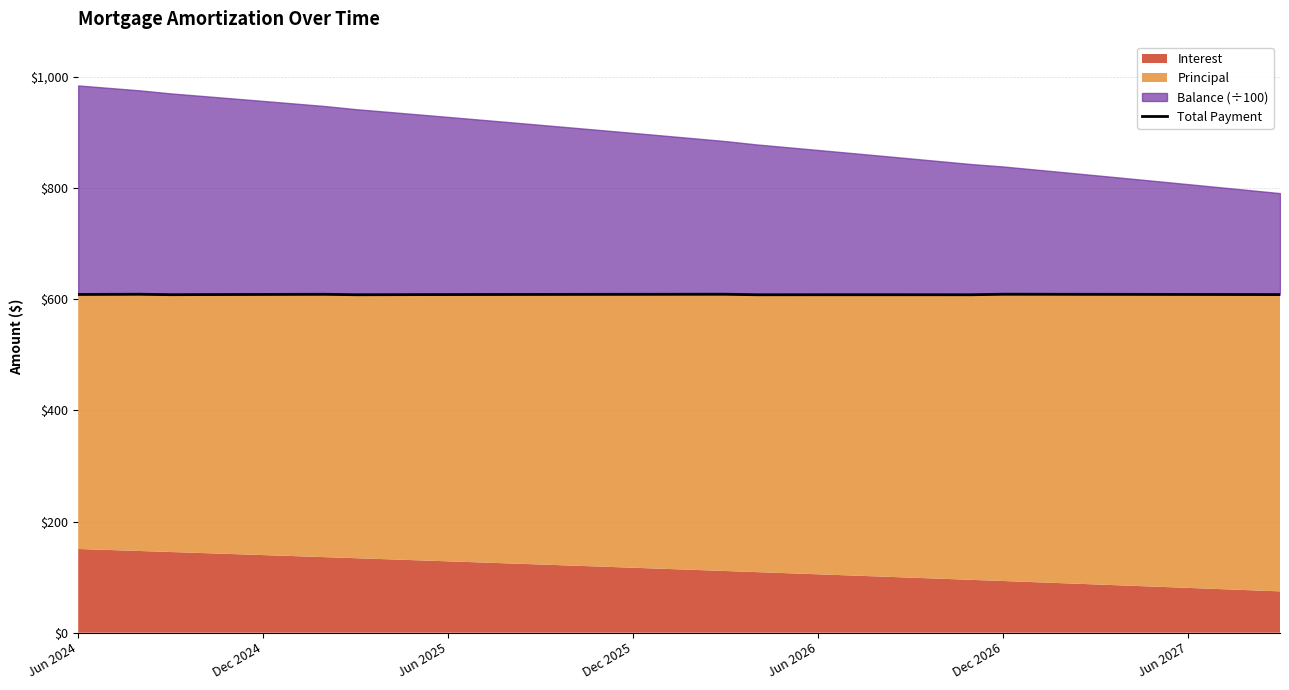

Reading left to right, extract all data points from this chart.

608.6	608.8	609.0	608.2	608.4	608.5	608.7	608.8	609.0	608.1	608.2	608.3	608.4	608.5	608.6	608.7	608.8	608.9	608.9	609.0	609.0	609.0	608.1	608.1	608.1	608.1	608.1	608.1	608.1	608.1	609.0	609.0	609.0	608.9	608.8	608.8	608.7	608.6	608.5	608.4